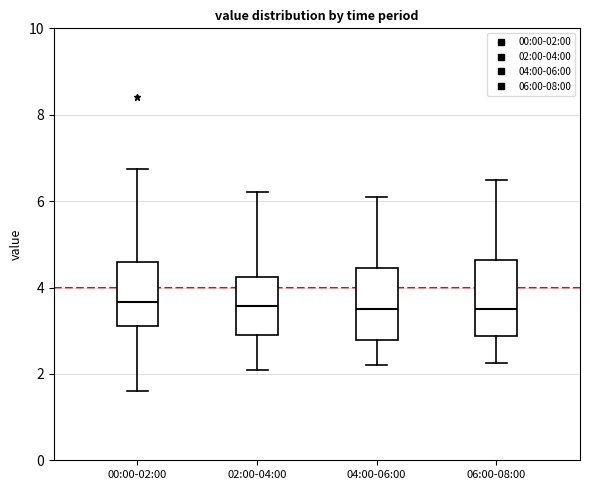

Where is the lower edge of the box for 04:00-06:00 on the y-axis? The values are not printed on the chart, so give them approximately, as read against the axis.

2.8